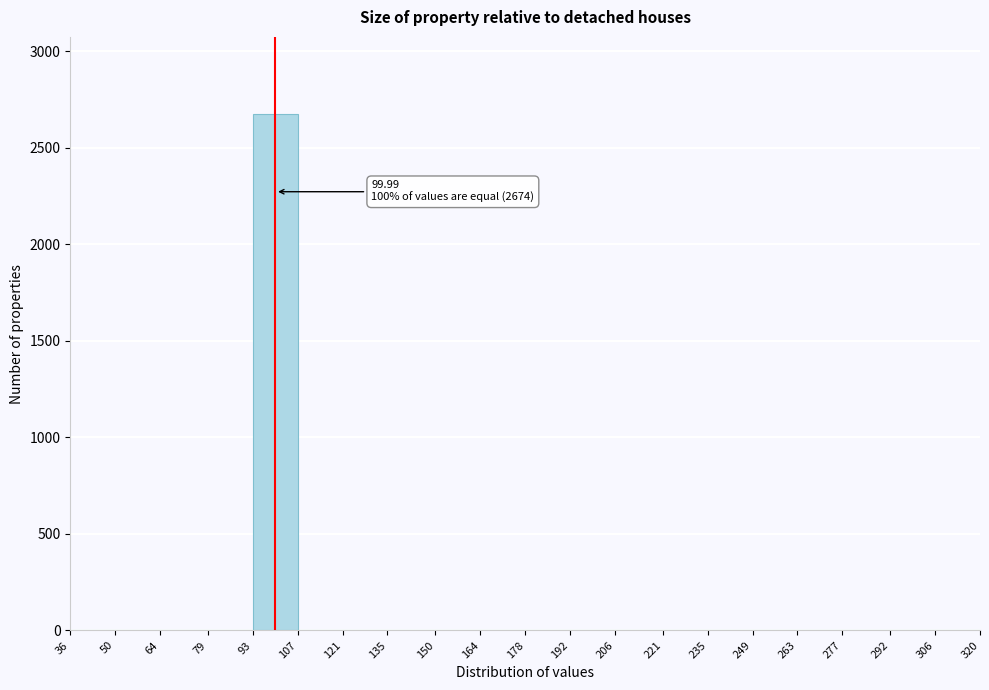

Which range on the x-axis has the tallest bar?

93 to 107